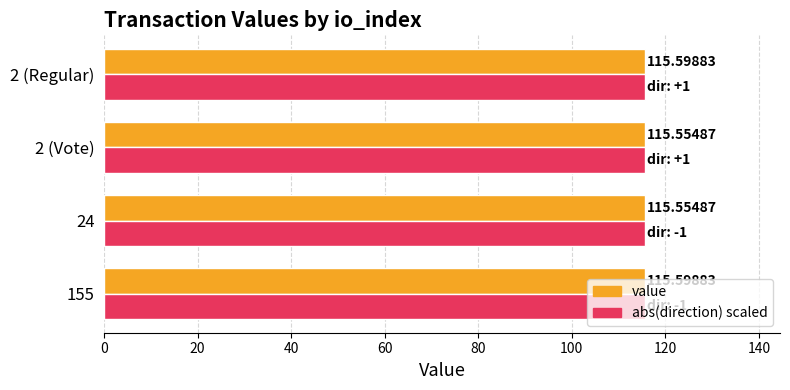

Rank the series by their average value, from lowest to highest.

value, abs(direction) scaled